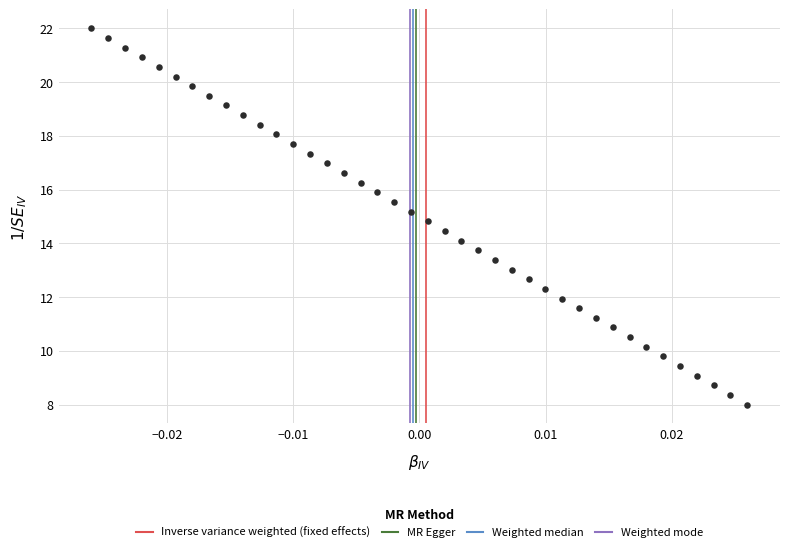

What is the range of Y values (max minus min)?

14.0